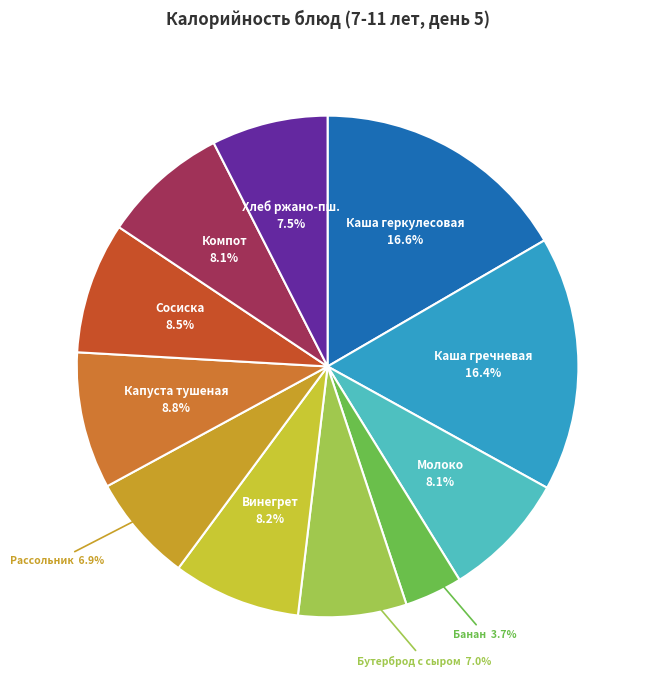

Does any single category account for the majority?

No